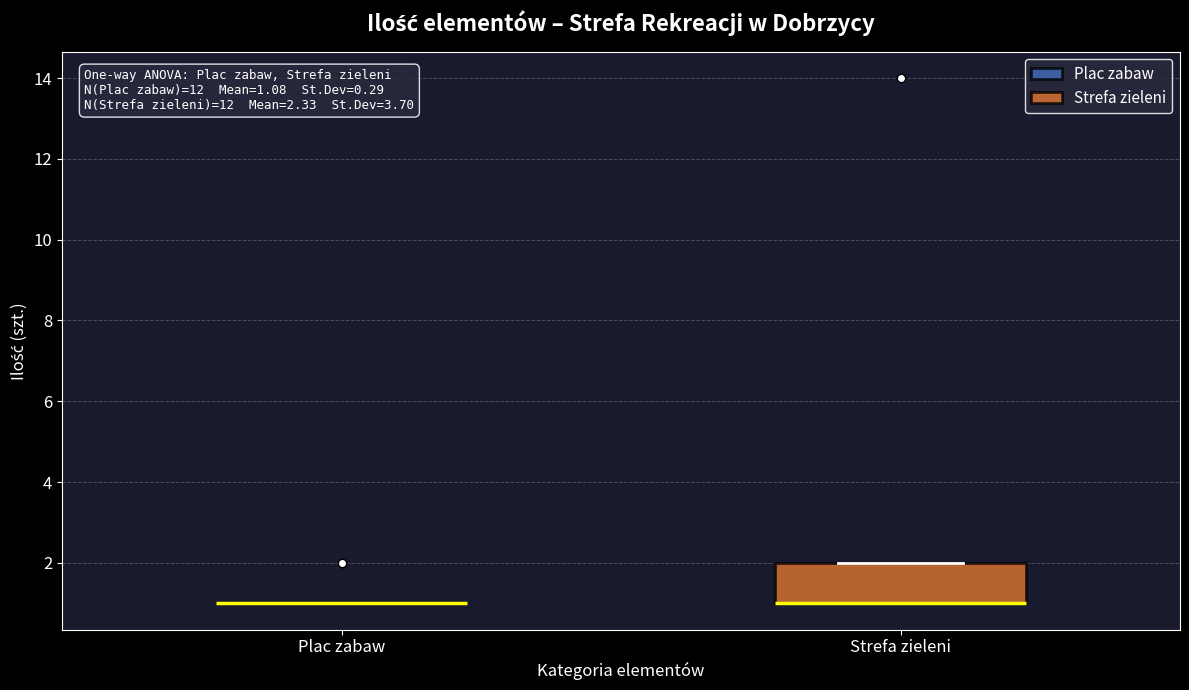

Which box is the tallest, from its lower edge to its upper edge?

Strefa zieleni